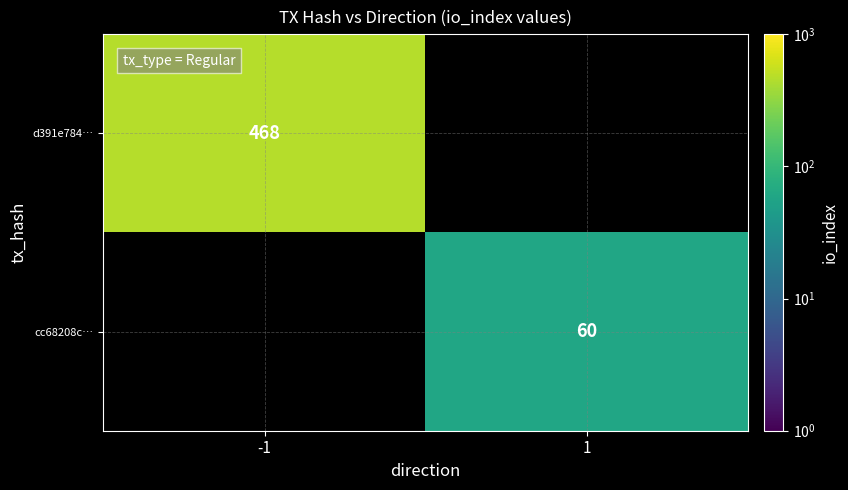

Is it true that d391e784… equals 468 at -1?

True